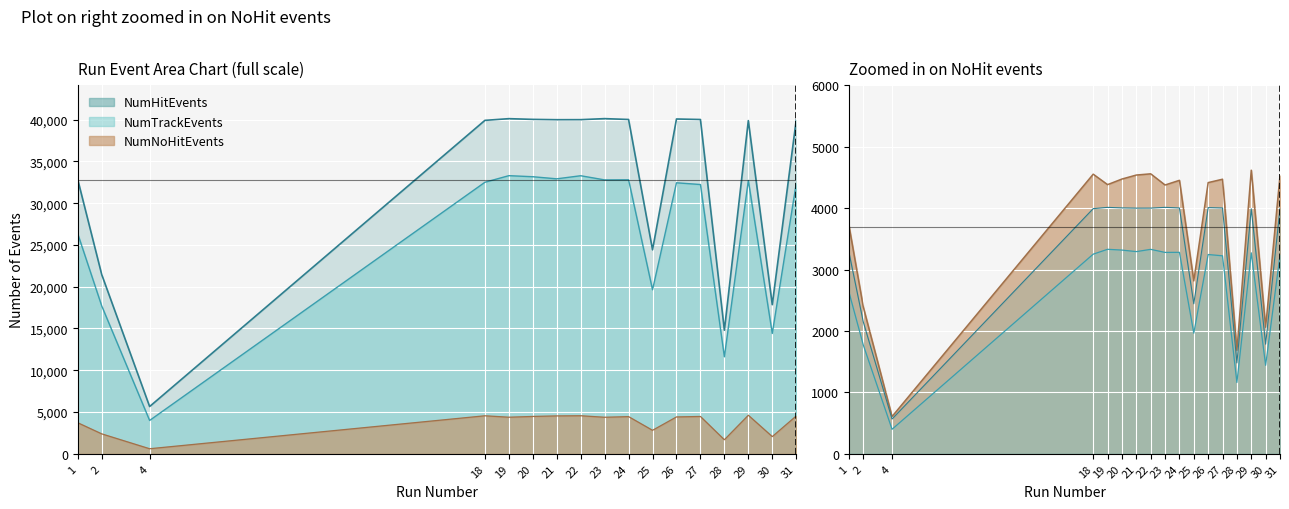

What is the approximate value of NumNoHitEvents at 26, to the nearest 50?

4400